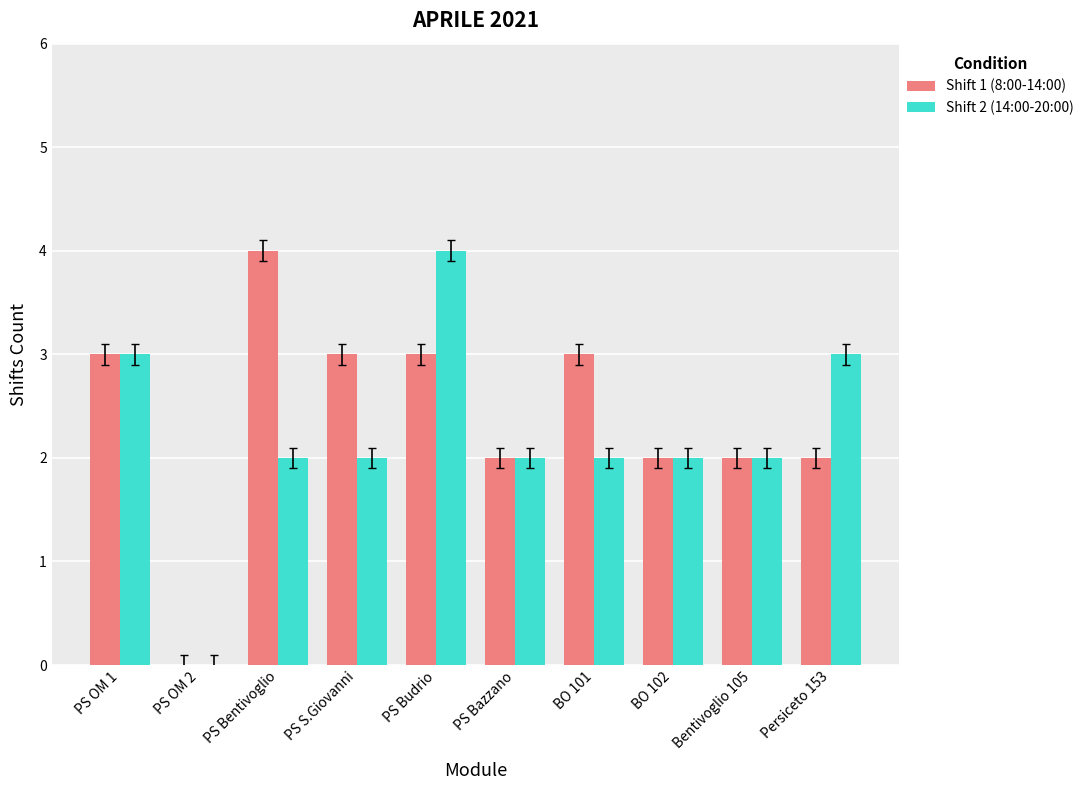

Reading right to left, extract all data points from this chart.

Shift 1 (8:00-14:00): 2	2	2	3	2	3	3	4	0	3
Shift 2 (14:00-20:00): 3	2	2	2	2	4	2	2	0	3